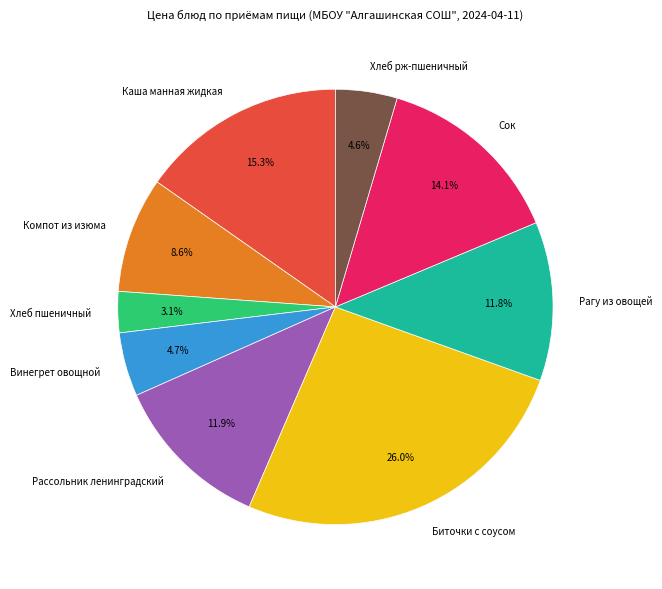

To the nearest percent, what is the difference between the Винегрет овощной and Биточки с соусом slice percentages?

21%